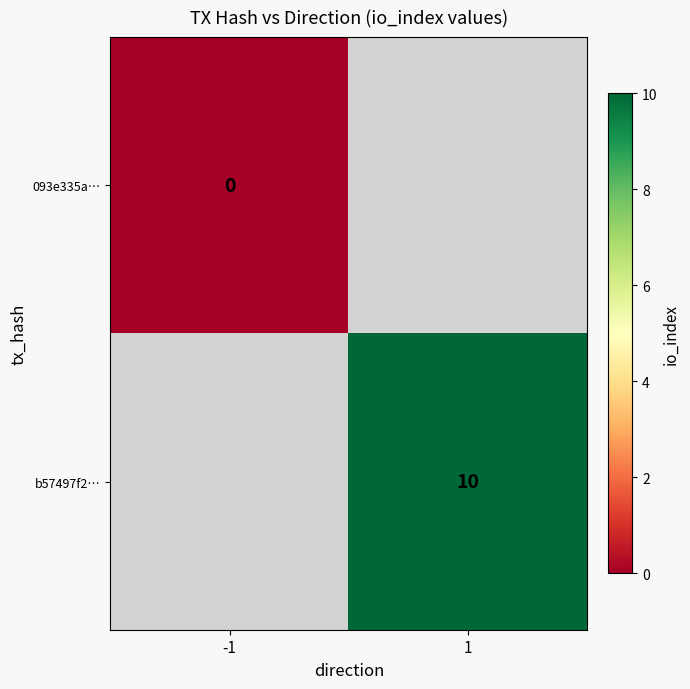

Is it true that b57497f2… equals 4 at 1?

False